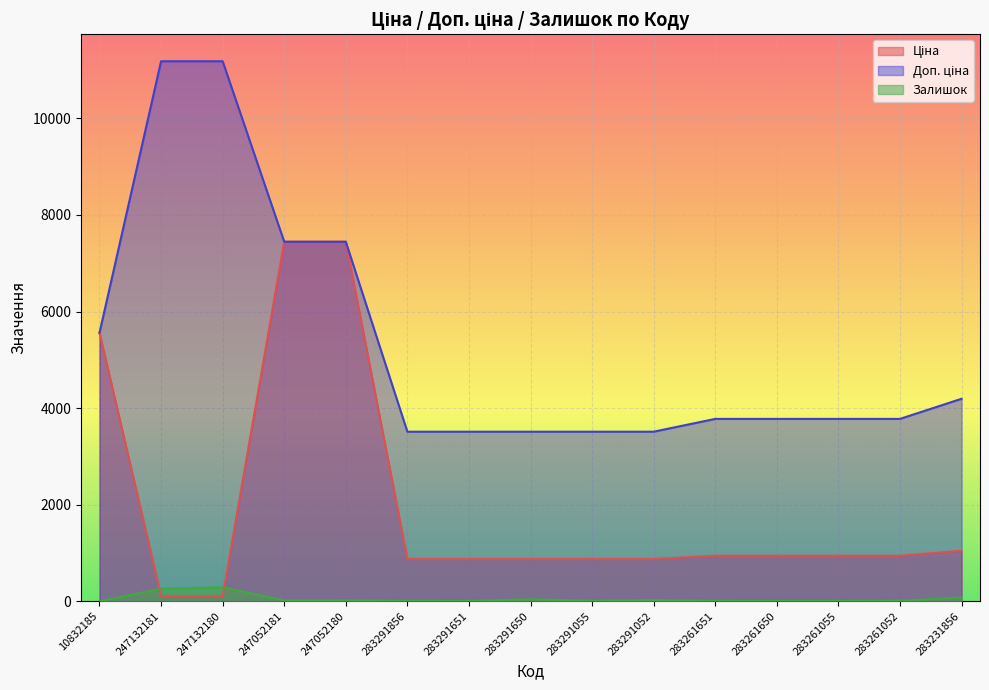

What is the label of the 9th point from the left?

283291055